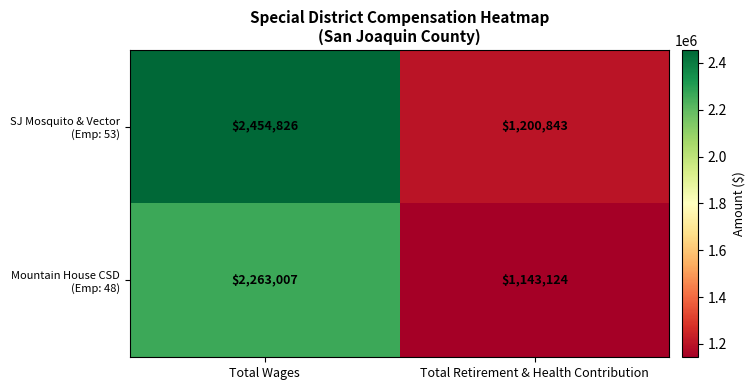

At which category is the sum across all series the highest?

Total Wages